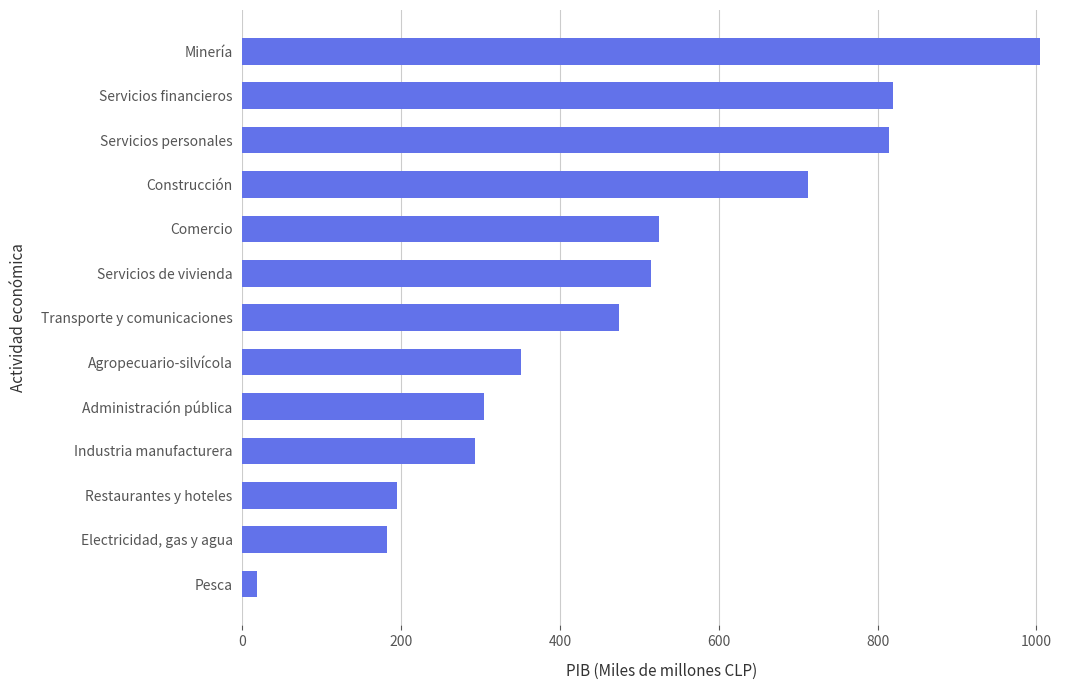

Is it true that the value at Industria manufacturera is 191.2?

False